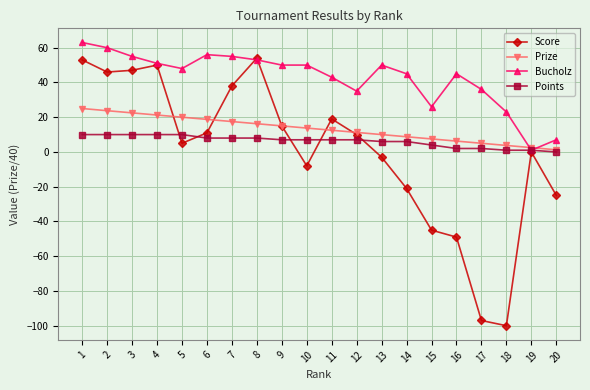

Between 17 and 19, which series saw the biggest shift?

Score